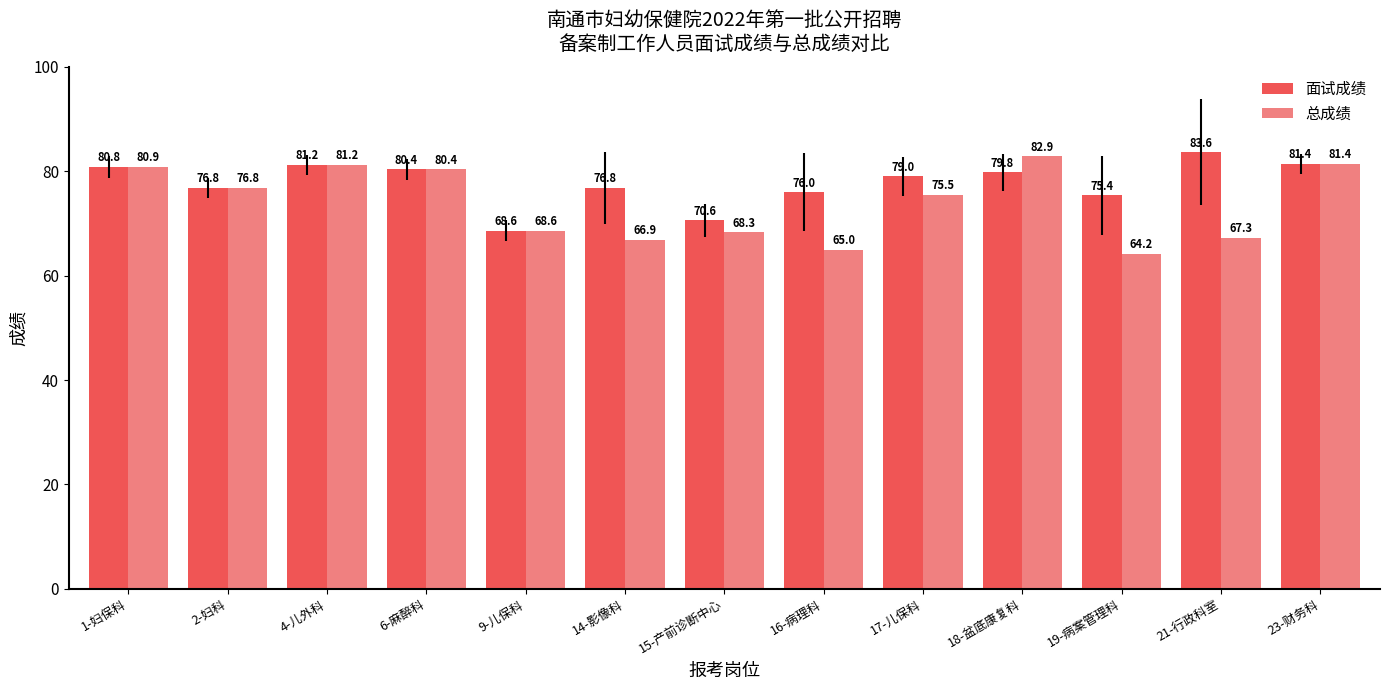

What is the difference between the 面试成绩 values at 15-产前诊断中心 and 16-病理科?

5.4